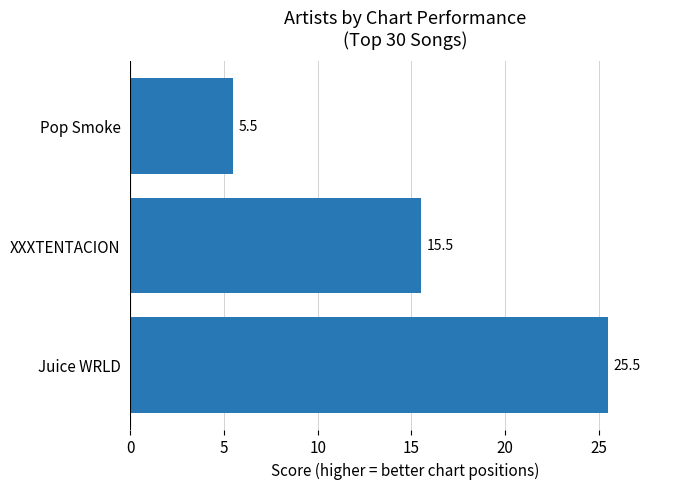

The chart shows a value of 5.8 at XXXTENTACION. True or false?

False